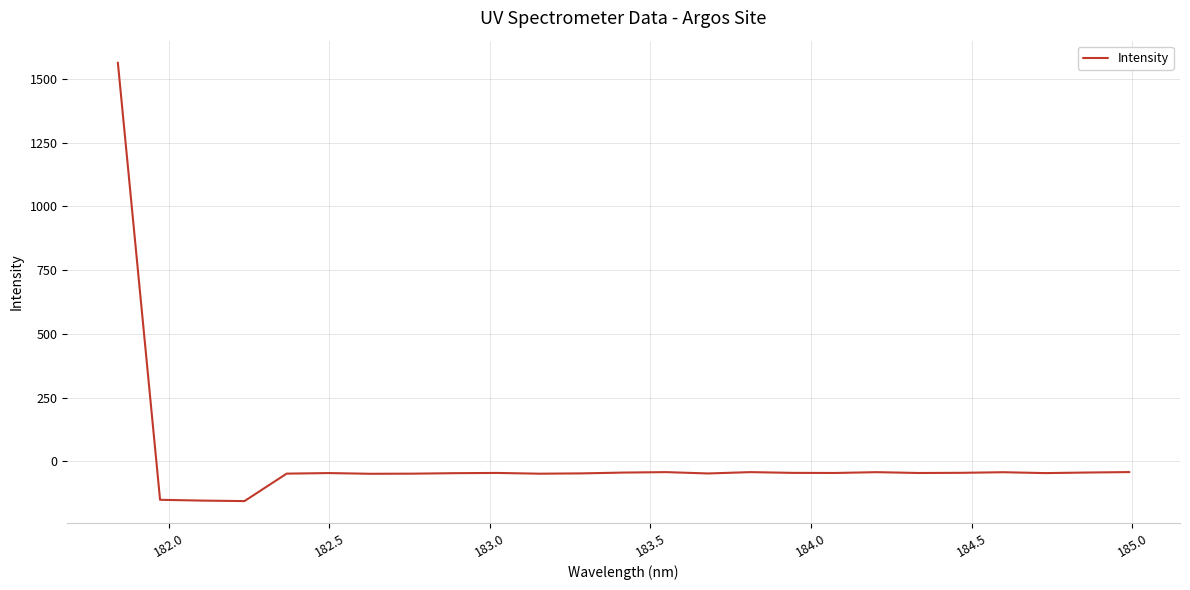

What is the difference between the maximum and minimum values?

1719.2